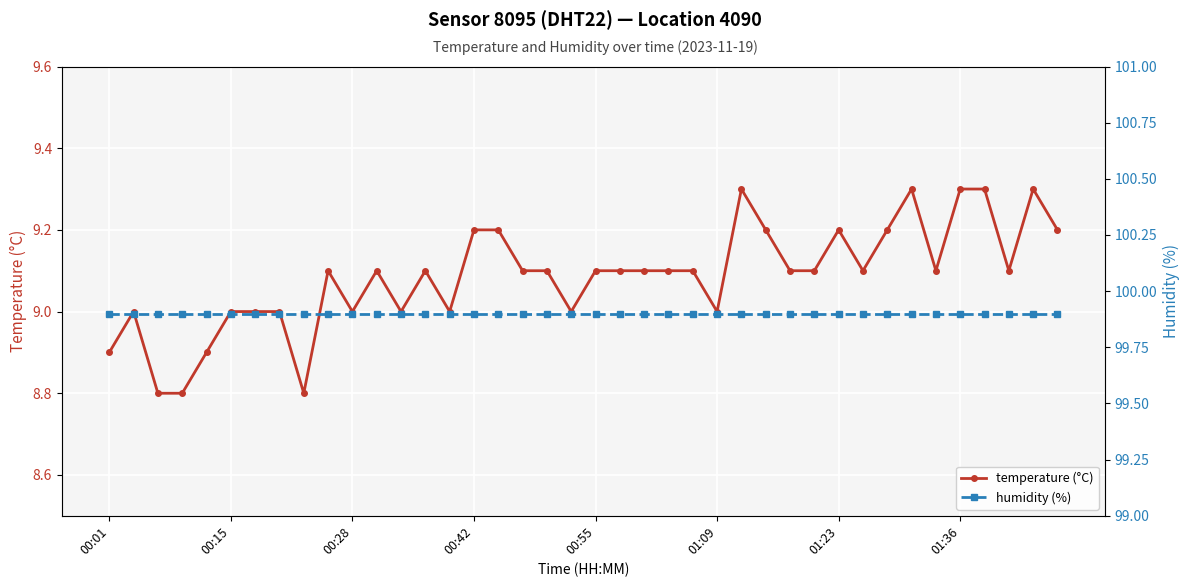

True or false: temperature (°C) has more than 0 interior local peaks.

True